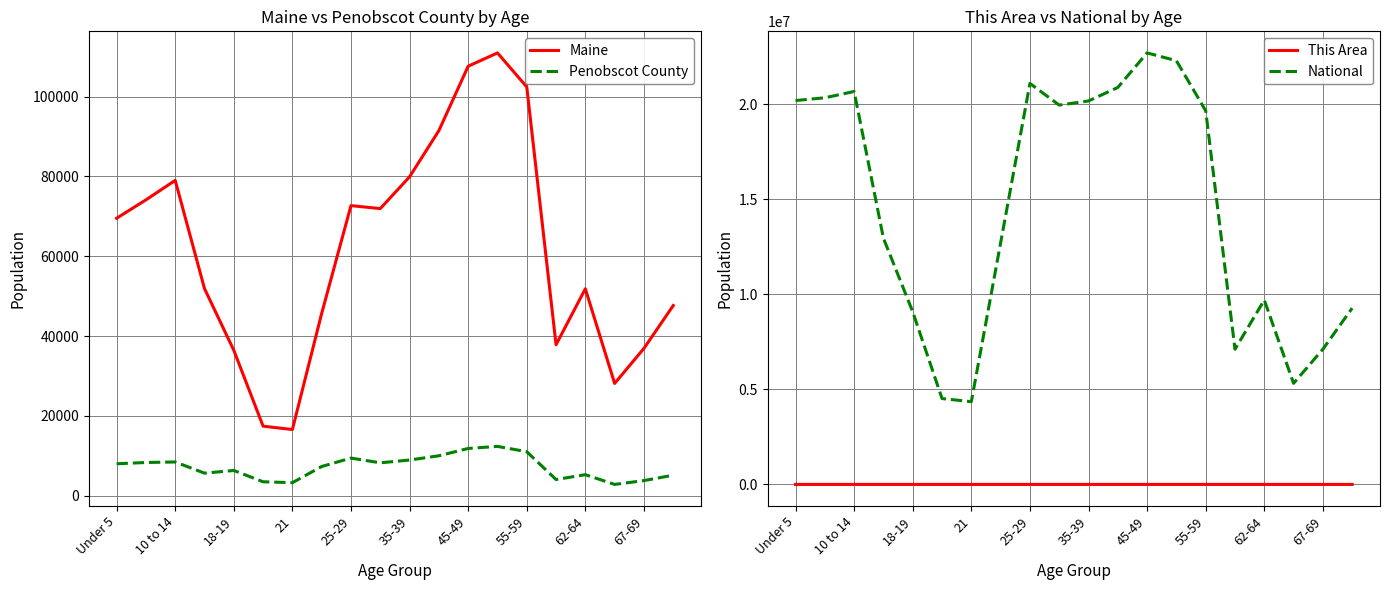

Which series has the widest spread of values?

National